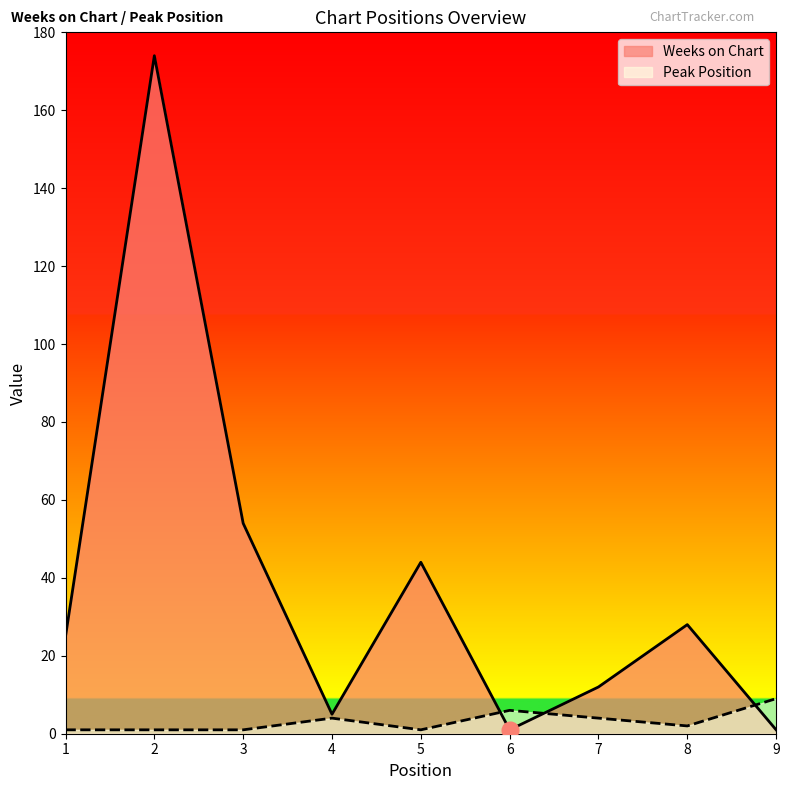

How many lines are shown in the chart?

2